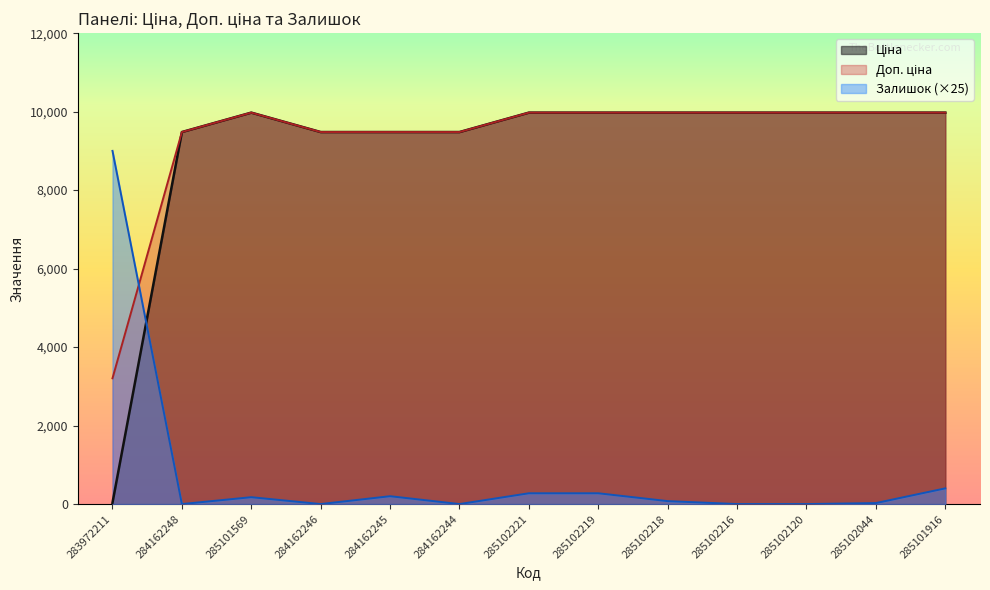

At which label does Залишок first exceed 75?

283972211